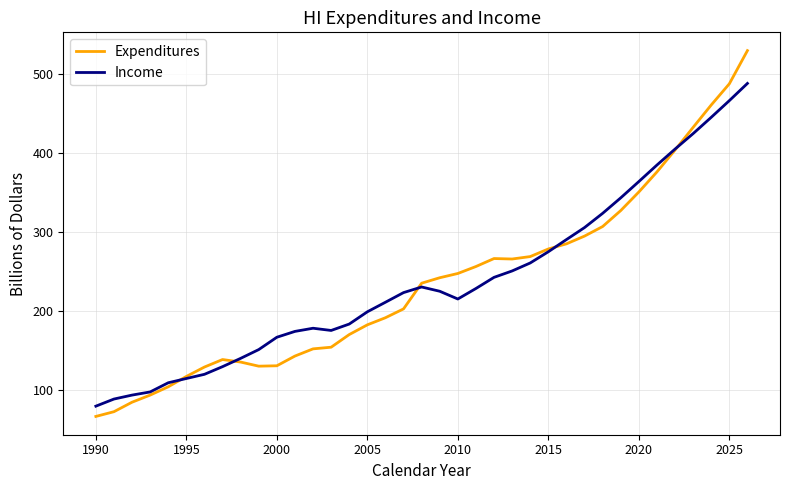

List the series in order of their peak value, highest first.

Expenditures, Income